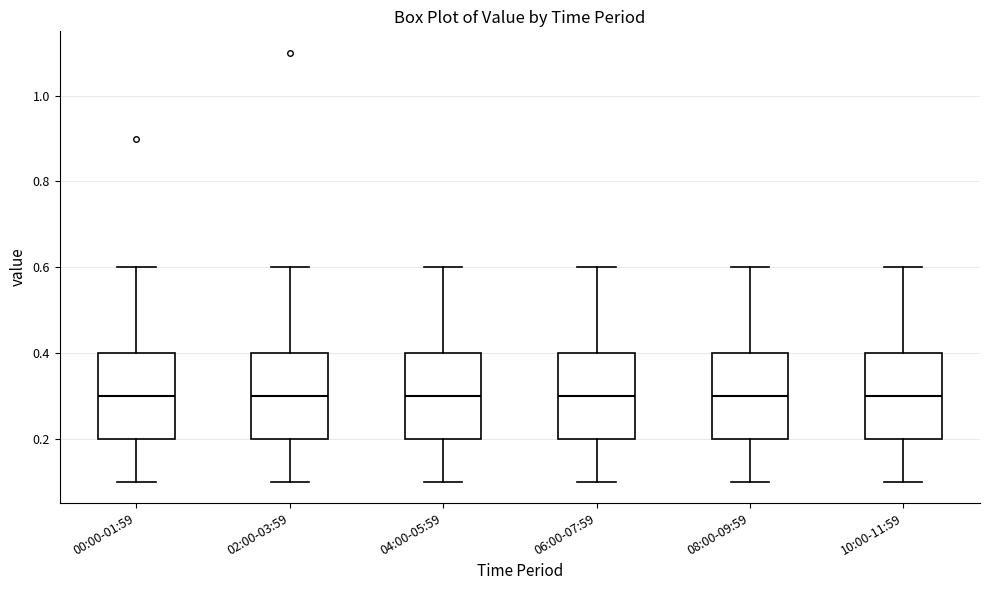

Reading left to right, read every box against the y-axis: the position of its median line, the range the box covers, and the ends of its whiskers. The values are not printed on the chart, so give them approximately, as read against the axis.

00:00-01:59: median 0.3, box 0.2 to 0.4, whiskers 0.1 to 0.6
02:00-03:59: median 0.3, box 0.2 to 0.4, whiskers 0.1 to 0.6
04:00-05:59: median 0.3, box 0.2 to 0.4, whiskers 0.1 to 0.6
06:00-07:59: median 0.3, box 0.2 to 0.4, whiskers 0.1 to 0.6
08:00-09:59: median 0.3, box 0.2 to 0.4, whiskers 0.1 to 0.6
10:00-11:59: median 0.3, box 0.2 to 0.4, whiskers 0.1 to 0.6